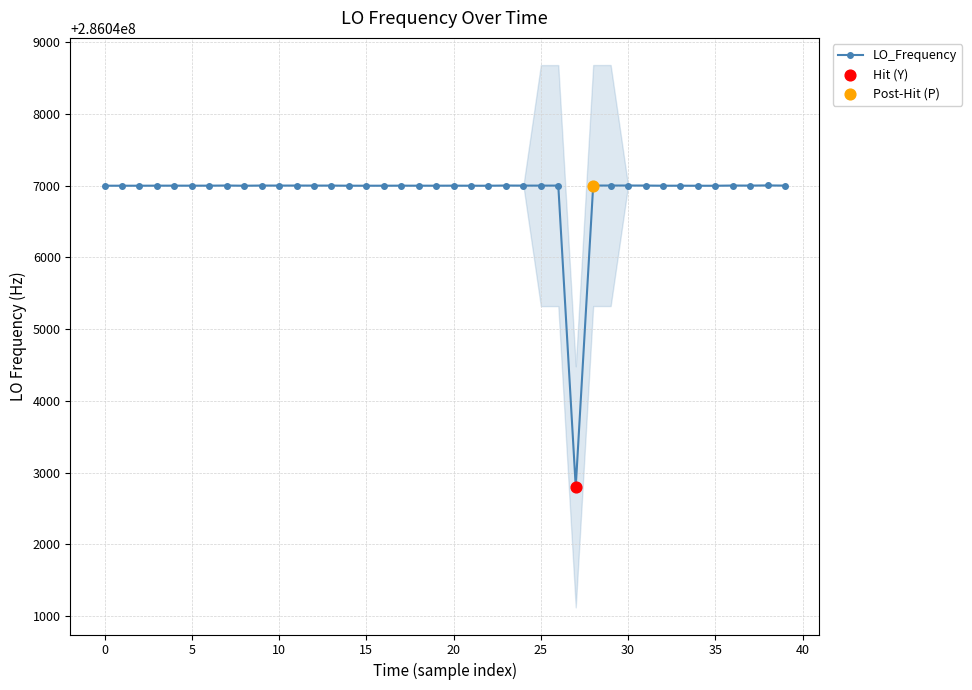

Between 11 and 23, which is larger?

23